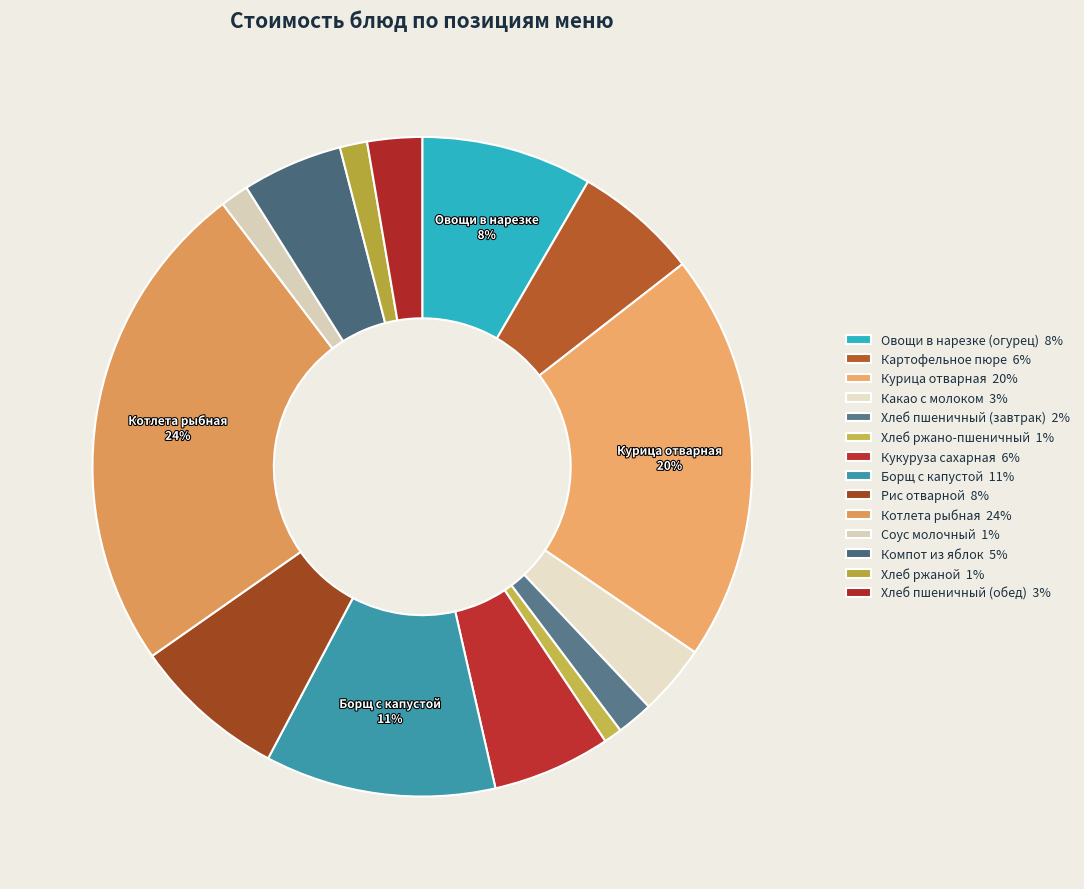

Count the number of slices in the pie.

14